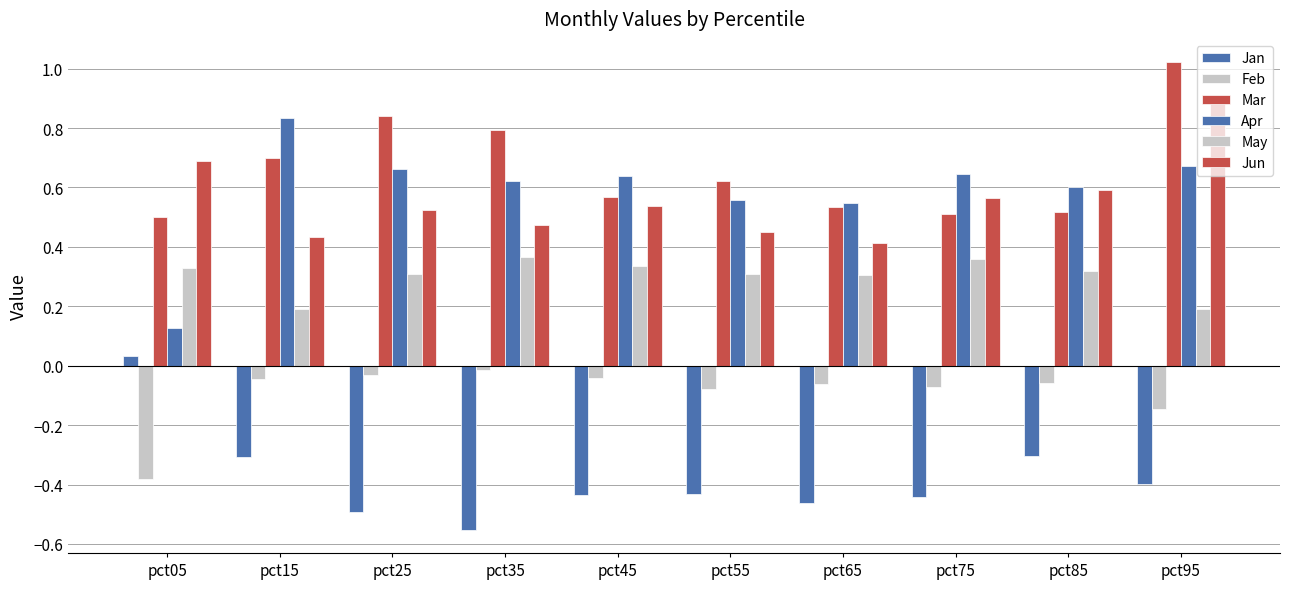

How many bars are there in each group?

6